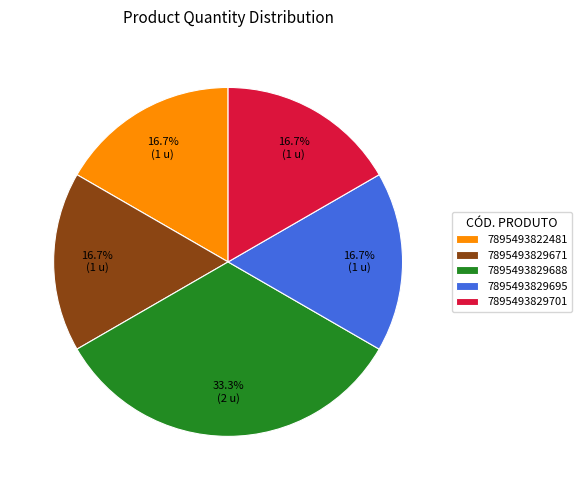

To the nearest percent, what portion does 7895493829671 represent?

17%